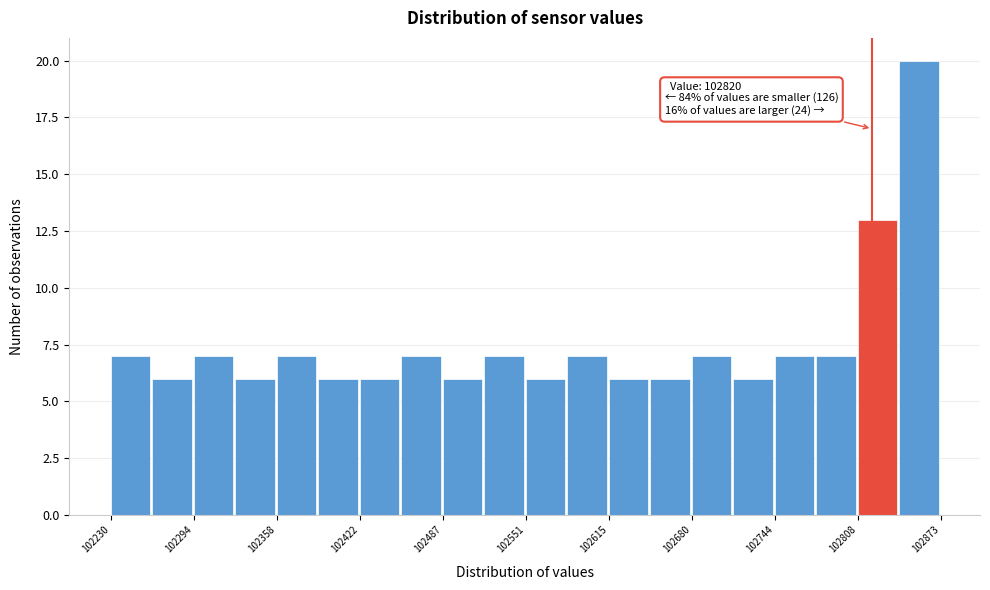

Around what value on the x-axis is the tallest bar? Give the approximate position of its centre, as read against the axis.

102860